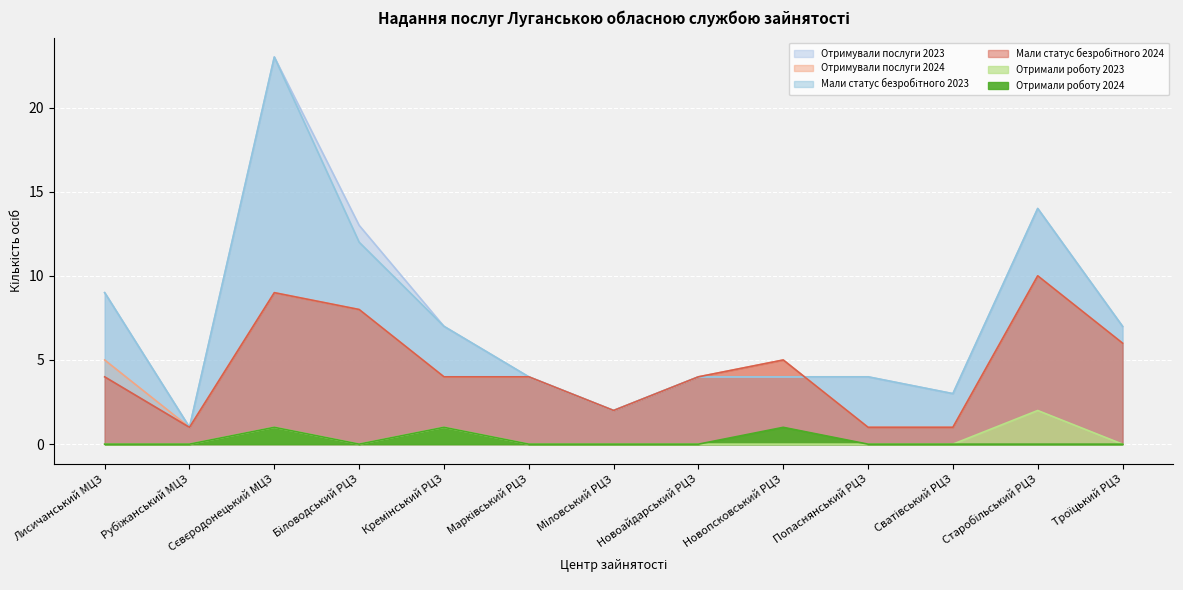

What is the value of the Отримували послуги 2024 point at the 6th from the left?

4